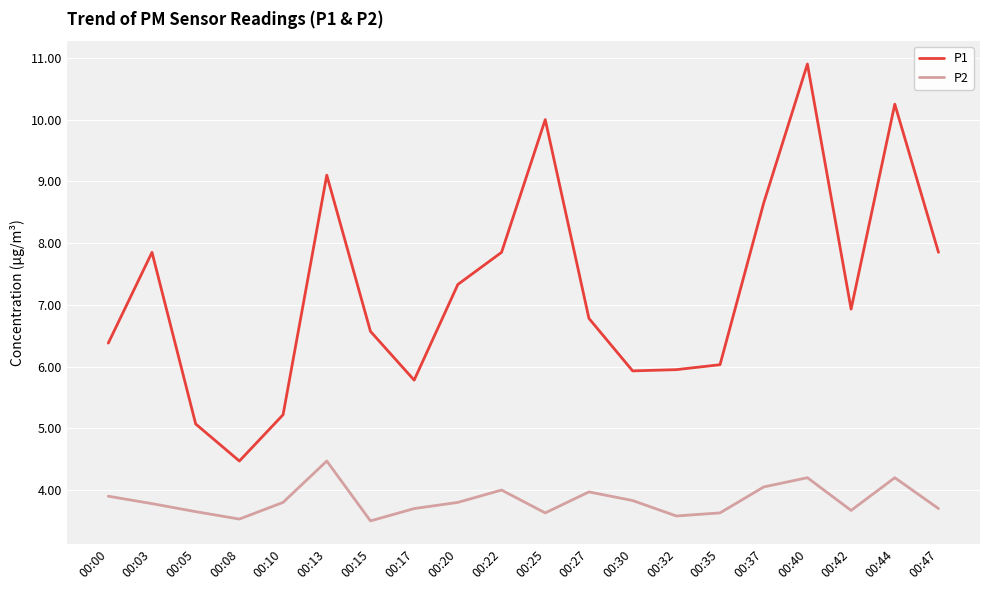

What is the spread (max minus min) of values at 00:42?

3.3